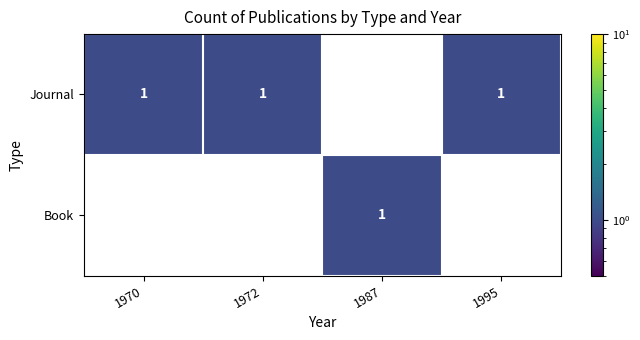

Reading right to left, extract all data points from this chart.

Journal: 1	0	1	1
Book: 0	1	0	0